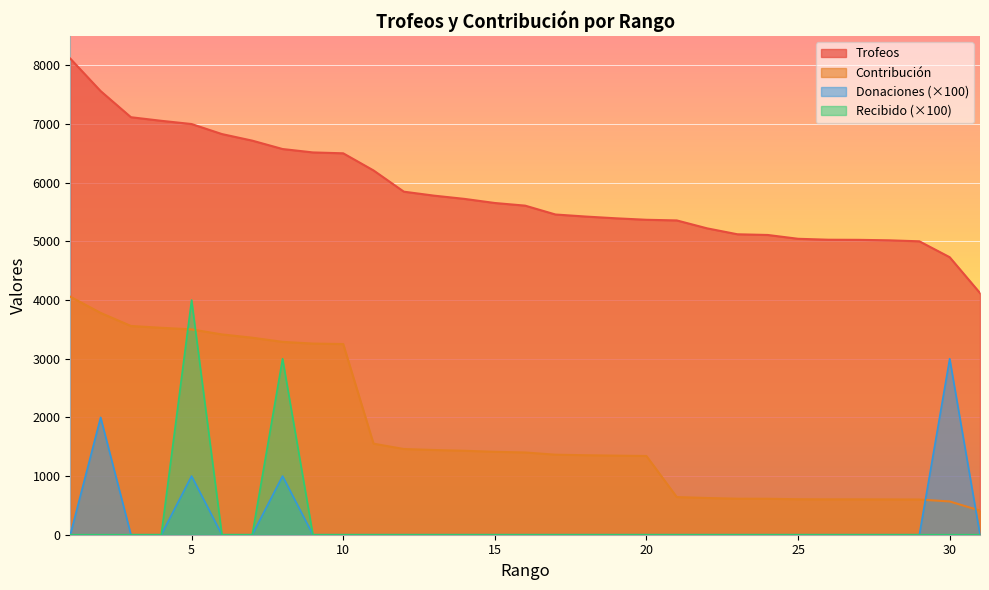

At how many categories does at least one series exceed 4243?

30